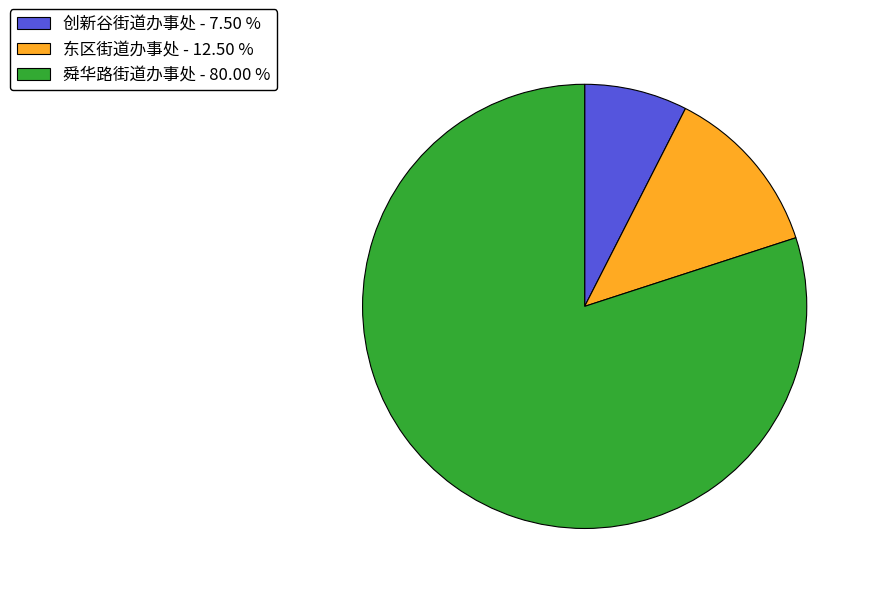

Between 舜华路街道办事处 - 80.00 % and 东区街道办事处 - 12.50 %, which is larger?

舜华路街道办事处 - 80.00 %